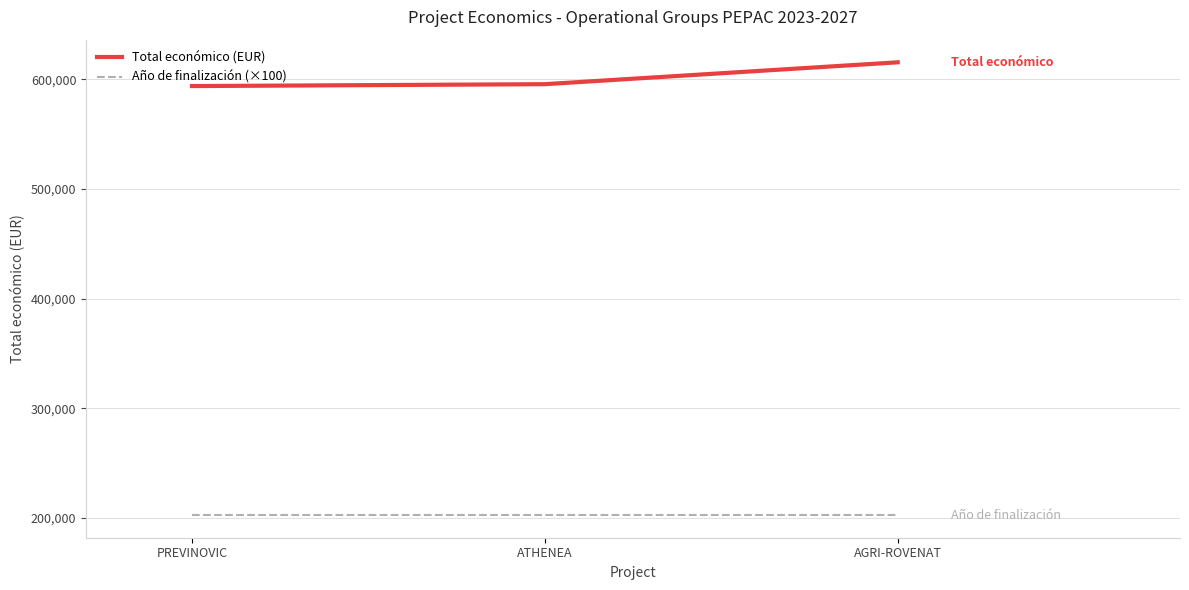

True or false: Año de finalización (×100) has a value of 202700 at PREVINOVIC.

True